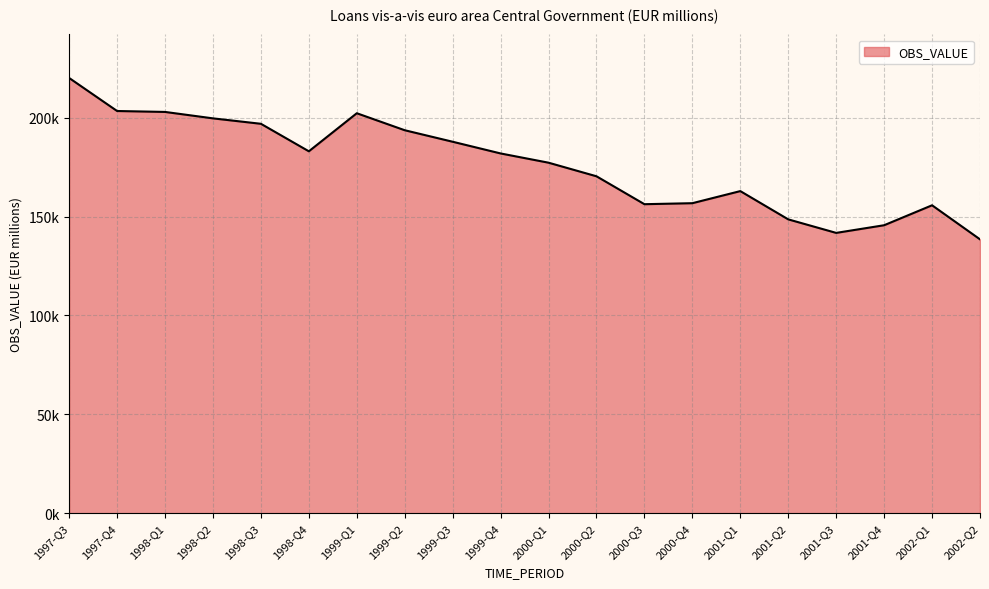

Reading right to left, extract all data points from this chart.

2002-Q2=138479.0	2002-Q1=155705.0	2001-Q4=145614.0	2001-Q3=141740.0	2001-Q2=148580.0	2001-Q1=162877.0	2000-Q4=156761.0	2000-Q3=156254.0	2000-Q2=170371.0	2000-Q1=177242.0	1999-Q4=181919.0	1999-Q3=187836.0	1999-Q2=193659.0	1999-Q1=202256.0	1998-Q4=183006.7	1998-Q3=196917.6	1998-Q2=199662.5	1998-Q1=202915.6	1997-Q4=203383.6	1997-Q3=220091.3